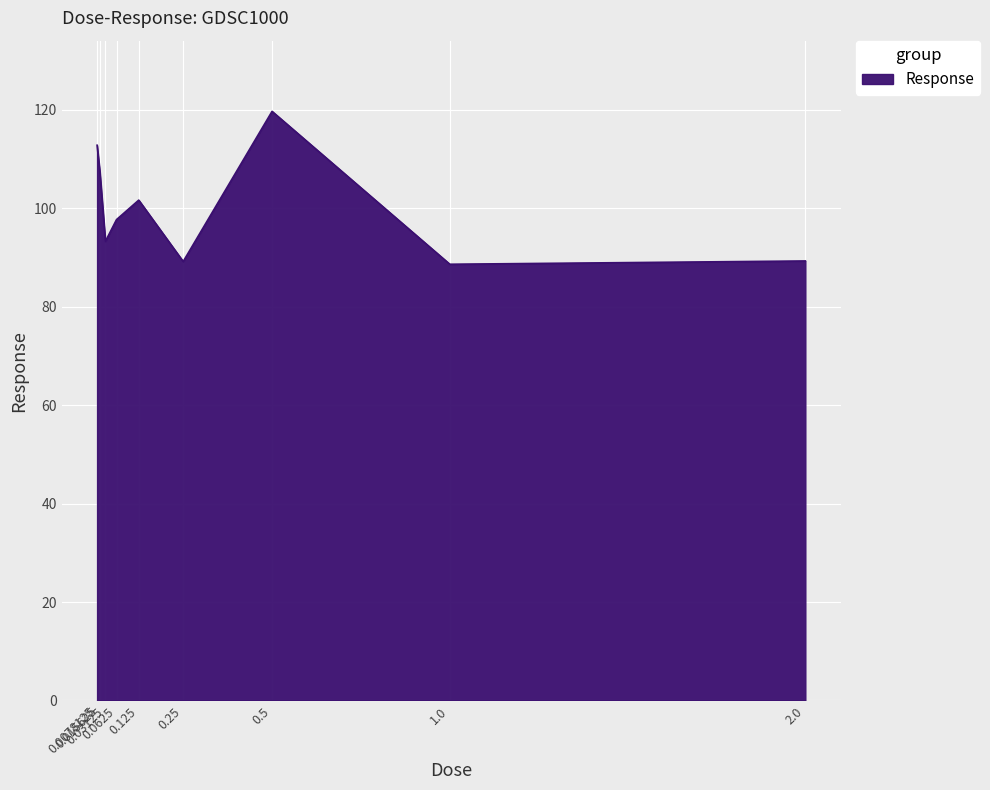

Between 1.0 and 0.0625, which is larger?

0.0625